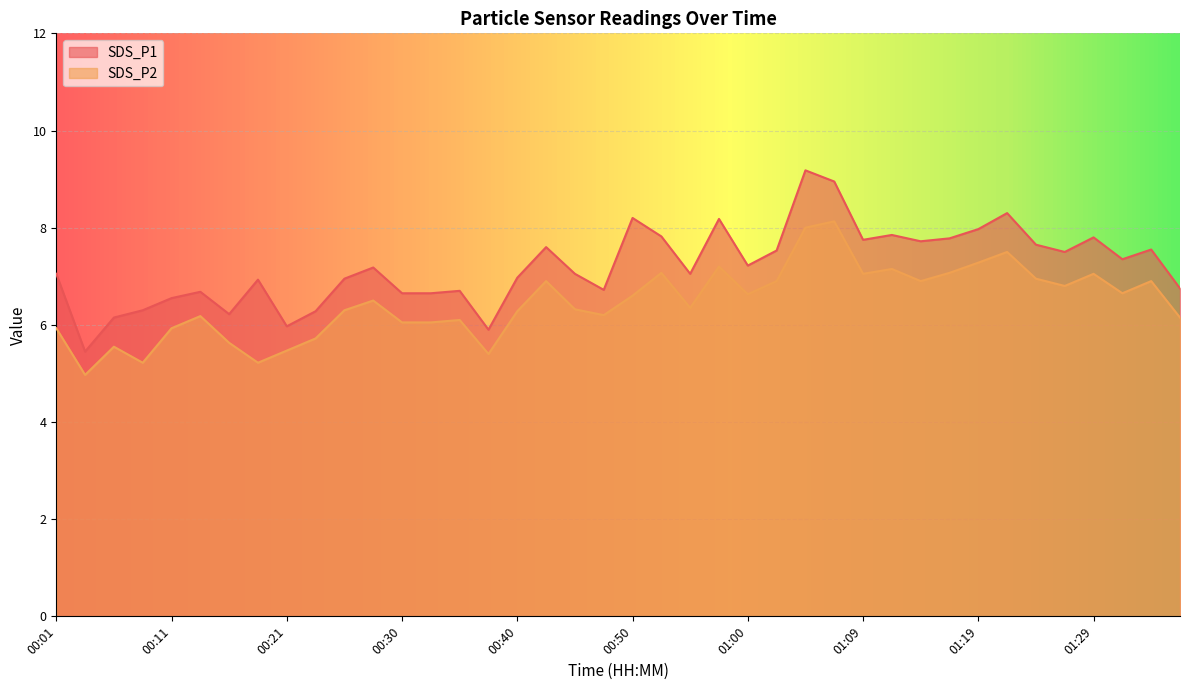

What is the label of the 36th point from the left?

01:26